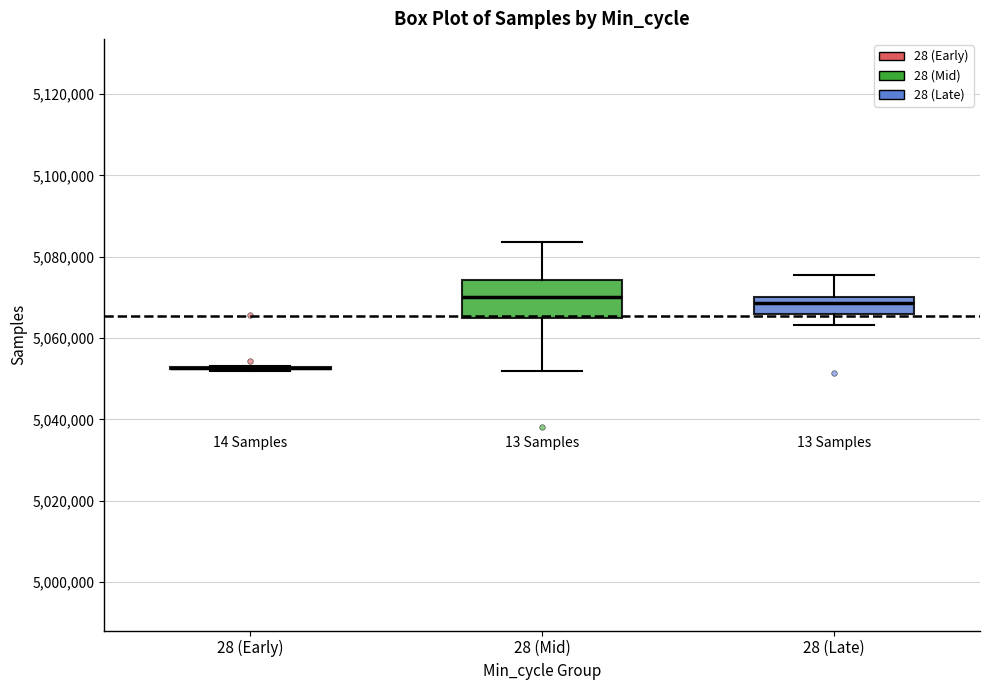

Reading left to right, read every box against the y-axis: the position of its median line, the range the box covers, and the ends of its whiskers. The values are not printed on the chart, so give them approximately, as read against the axis.

28 (Early): box collapsed to a line at 5052000, whiskers 5052000 to 5054000
28 (Mid): median 5070000, box 5066000 to 5074000, whiskers 5052000 to 5084000
28 (Late): median 5068000, box 5066000 to 5070000, whiskers 5064000 to 5076000